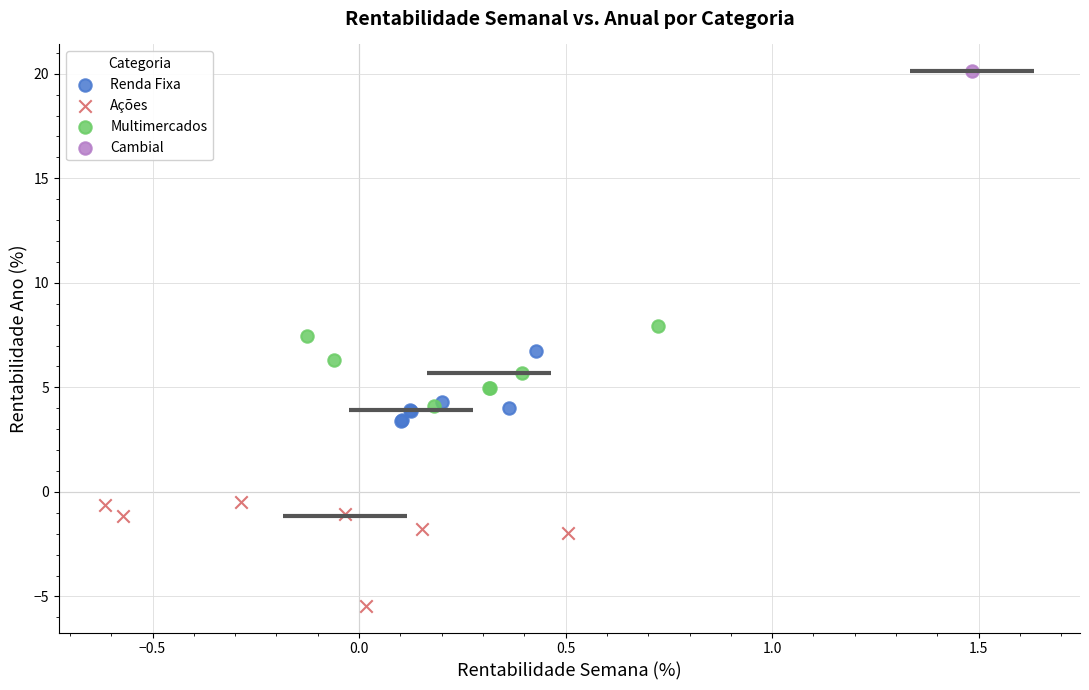

What are all the series names shown in the legend?

Renda Fixa, Ações, Multimercados, Cambial